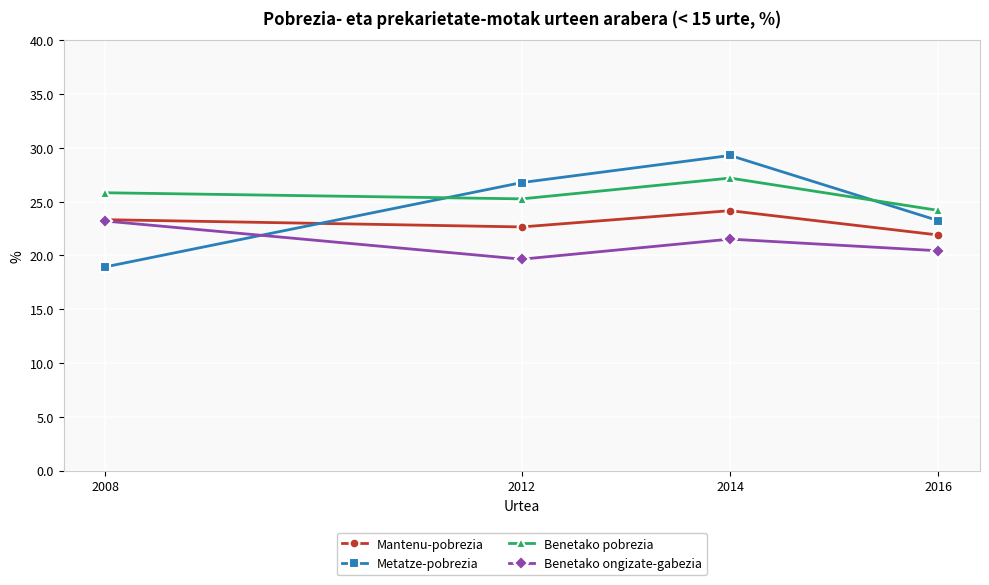

Between 2012 and 2016, which series saw the biggest shift?

Metatze-pobrezia